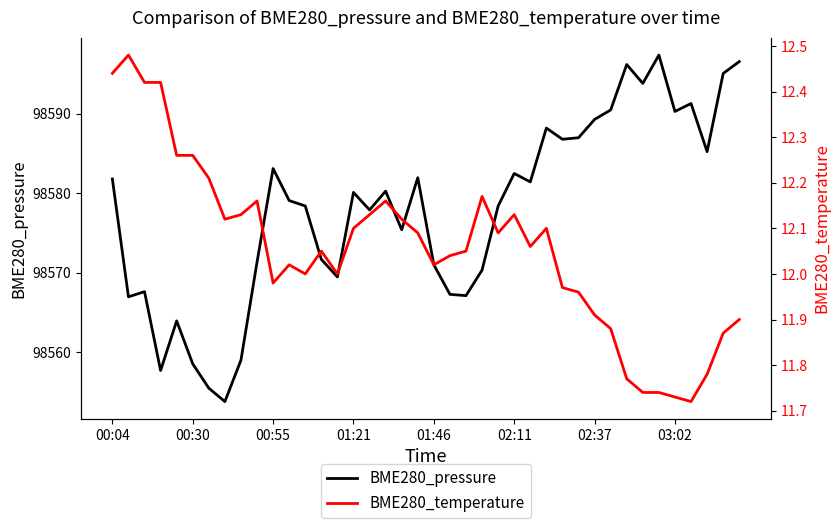

What is the sum of all BME280_temperature values?

482.2